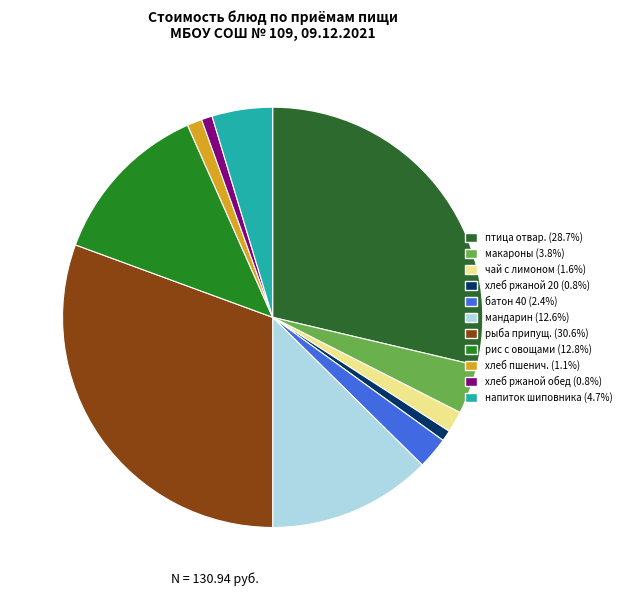

Rank the categories by value from lowest to highest.

хлеб ржаной 20, хлеб ржаной 20 (обед), хлеб пшеничный 30, чай с лимоном и сахаром, батон 40, макарон изделия отвар.180/5, напиток из плодов шиповника, мандарин, рис припущен. с овощами 200, птица отвар. Из ф.бедра цып 80, рыба припущен.кета 80